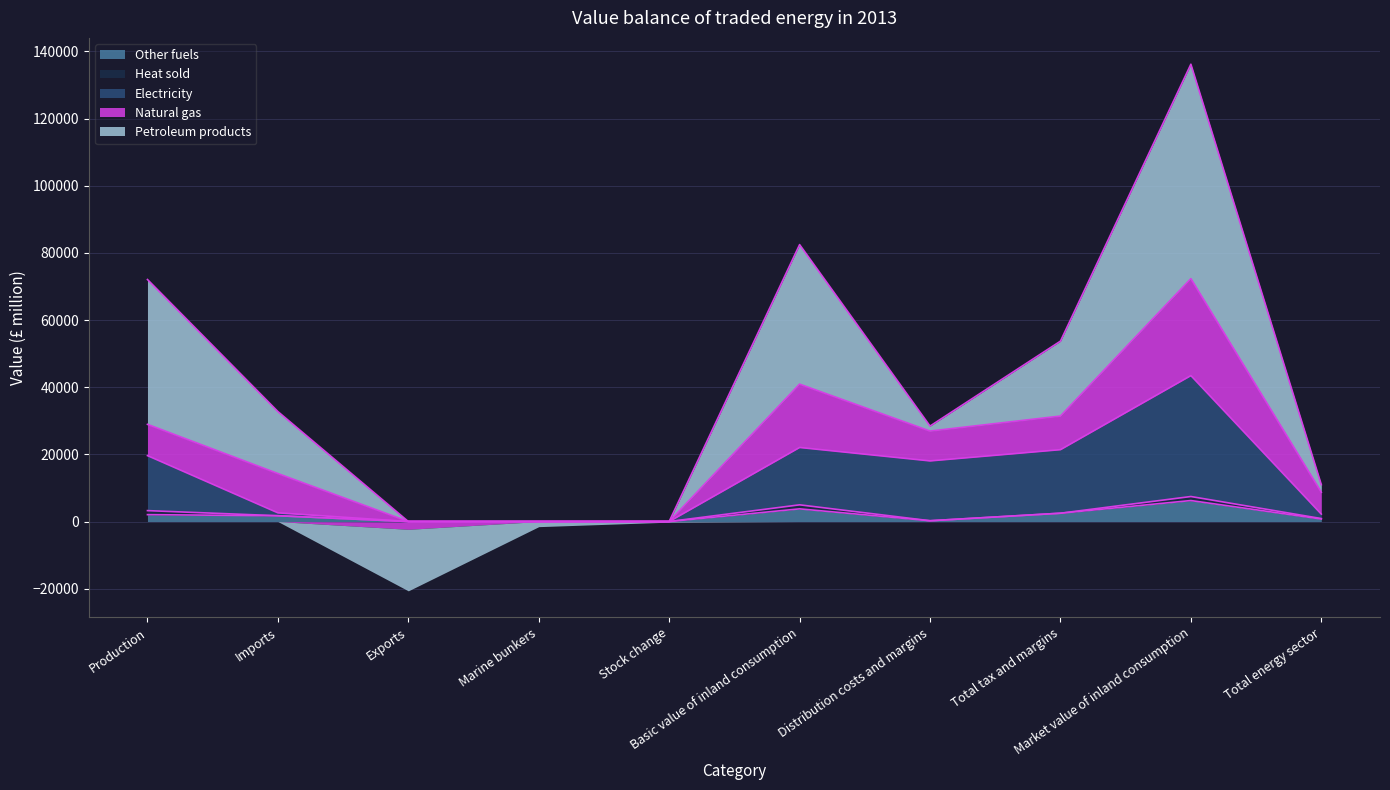

Read the Natural gas value at Total tax and margins, to the nearest 100.

10000